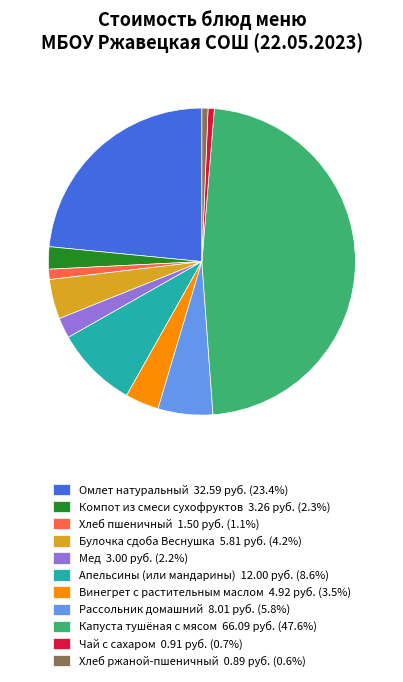

Combined, do Чай с сахаром 0.91 руб. (0.7%) and Капуста тушёная с мясом 66.09 руб. (47.6%) account for over 50%?

No